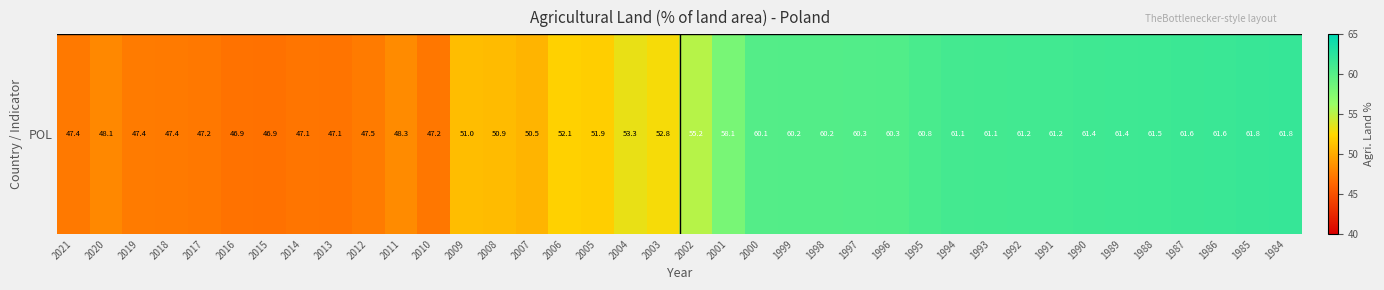

Is it true that the value at 1995 is 82.9?

False